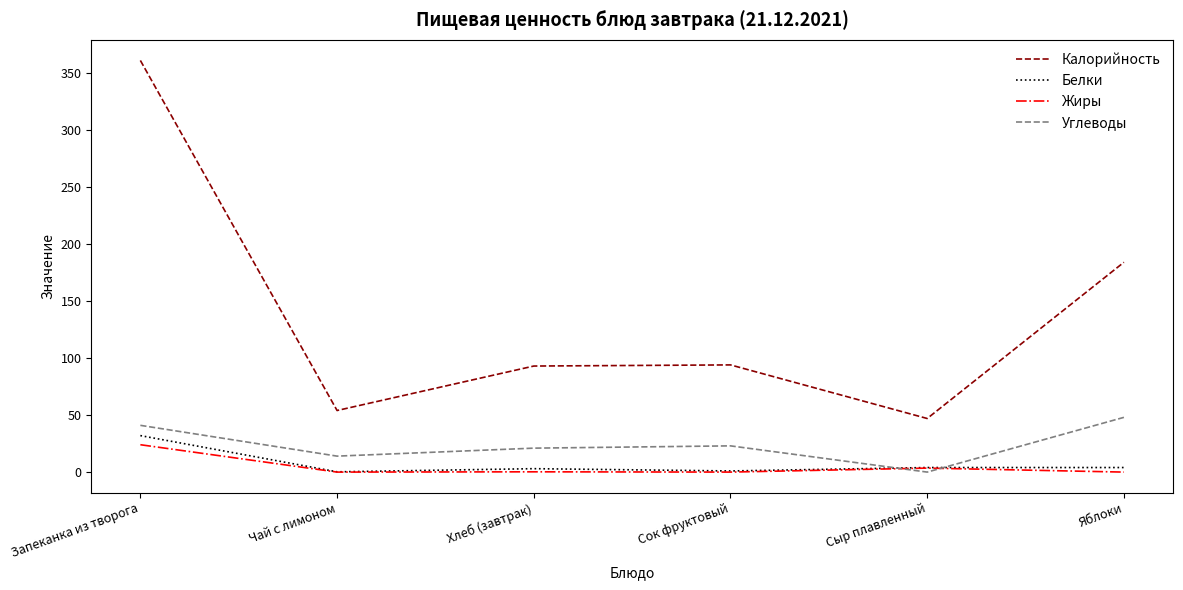

At which label does Белки first exceed 4?

Запеканка из творога